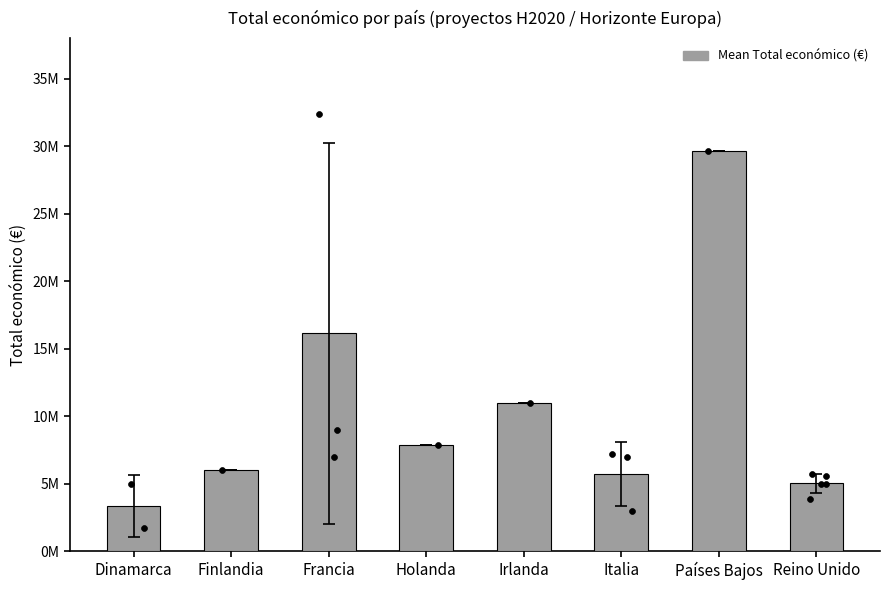

Approximately how many times larger is the value at Holanda compared to Italia?

1.4